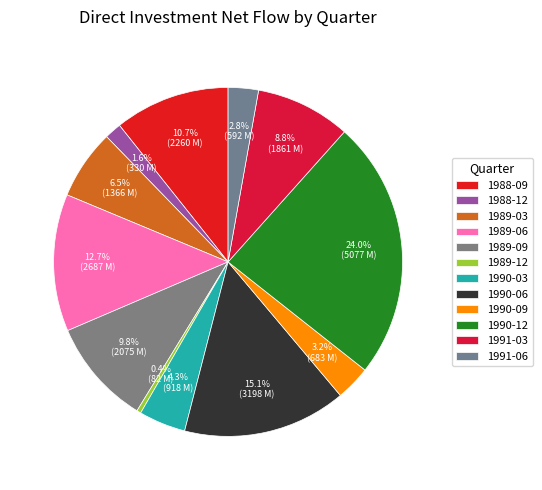

Does any single category account for the majority?

No